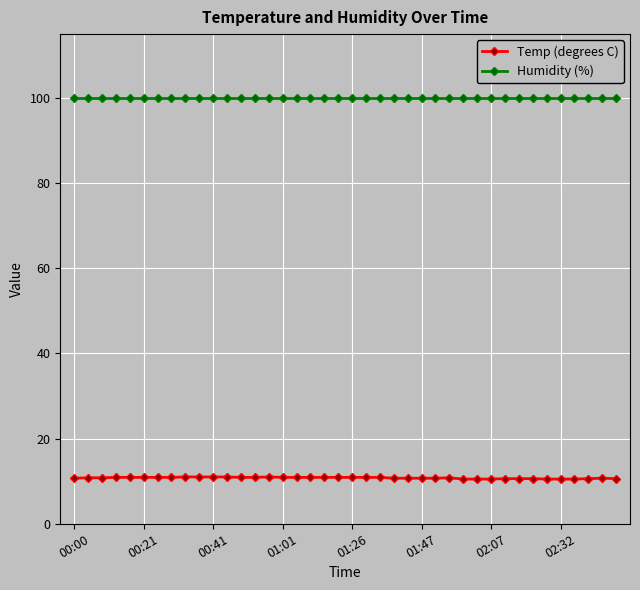

List the series in order of their overall mean, lowest first.

Temp (degrees C), Humidity (%)